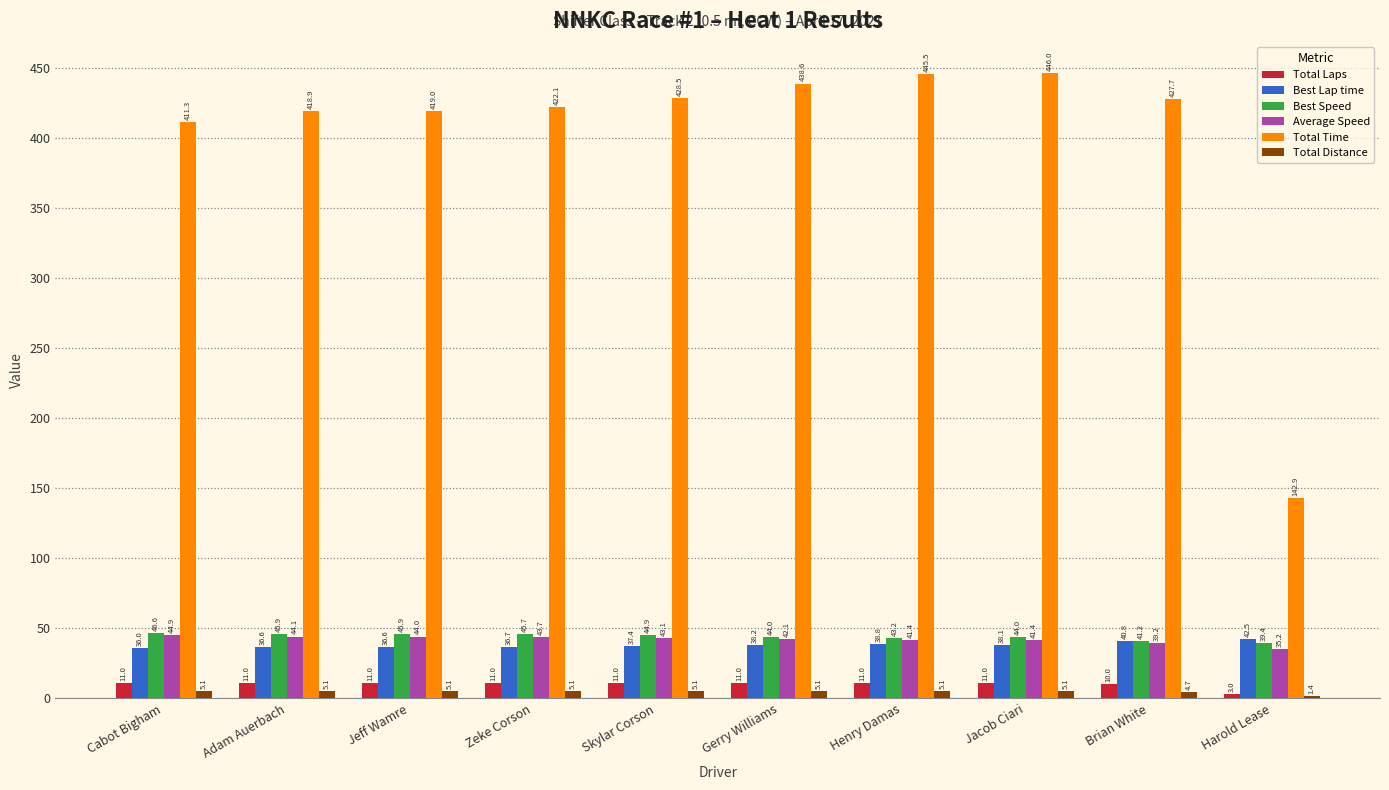

True or false: Best Lap time has a value of 62.9 at Adam Auerbach.

False